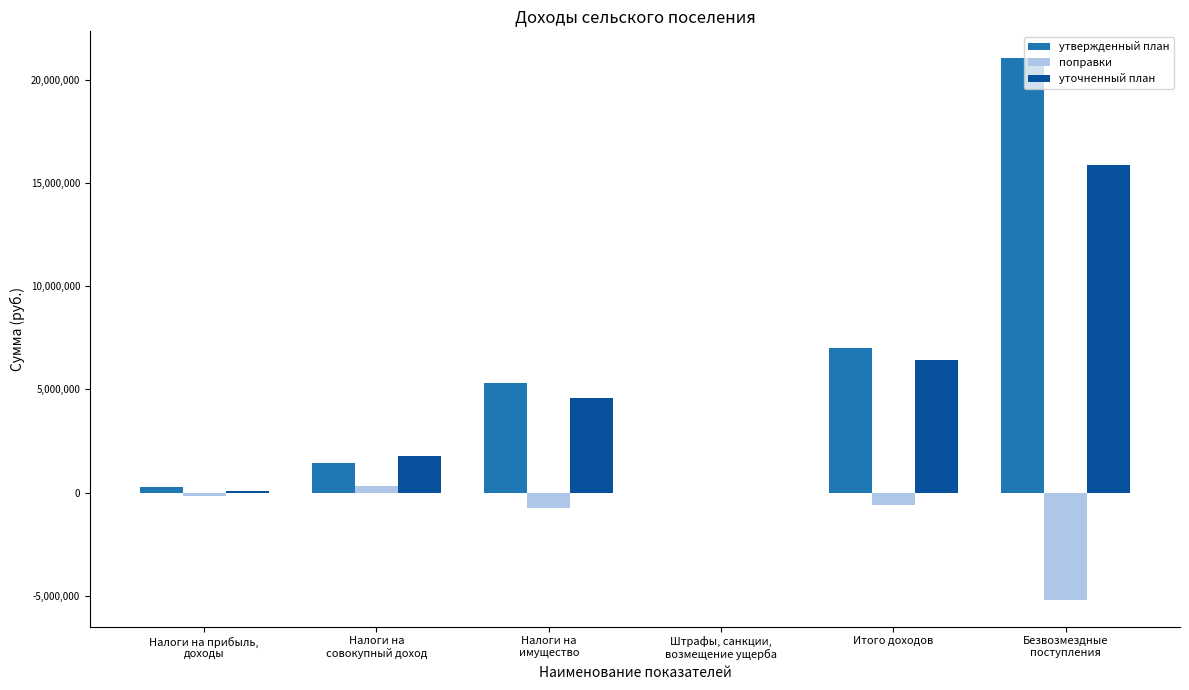

What is the maximum value shown in the chart?

21062101.6